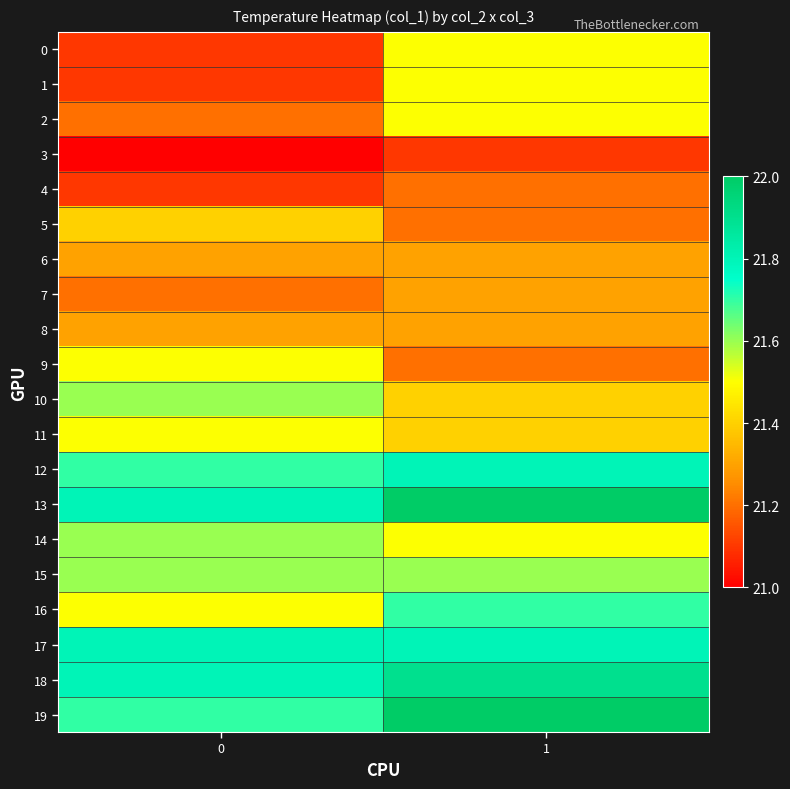

Reading left to right, list all the values displayed in this chart.

0: 0=21.1	1=21.5
1: 0=21.1	1=21.5
2: 0=21.2	1=21.5
3: 0=21.0	1=21.1
4: 0=21.1	1=21.2
5: 0=21.4	1=21.2
6: 0=21.3	1=21.3
7: 0=21.2	1=21.3
8: 0=21.3	1=21.3
9: 0=21.5	1=21.2
10: 0=21.6	1=21.4
11: 0=21.5	1=21.4
12: 0=21.7	1=21.8
13: 0=21.8	1=22.0
14: 0=21.6	1=21.5
15: 0=21.6	1=21.6
16: 0=21.5	1=21.7
17: 0=21.8	1=21.8
18: 0=21.8	1=21.9
19: 0=21.7	1=22.0